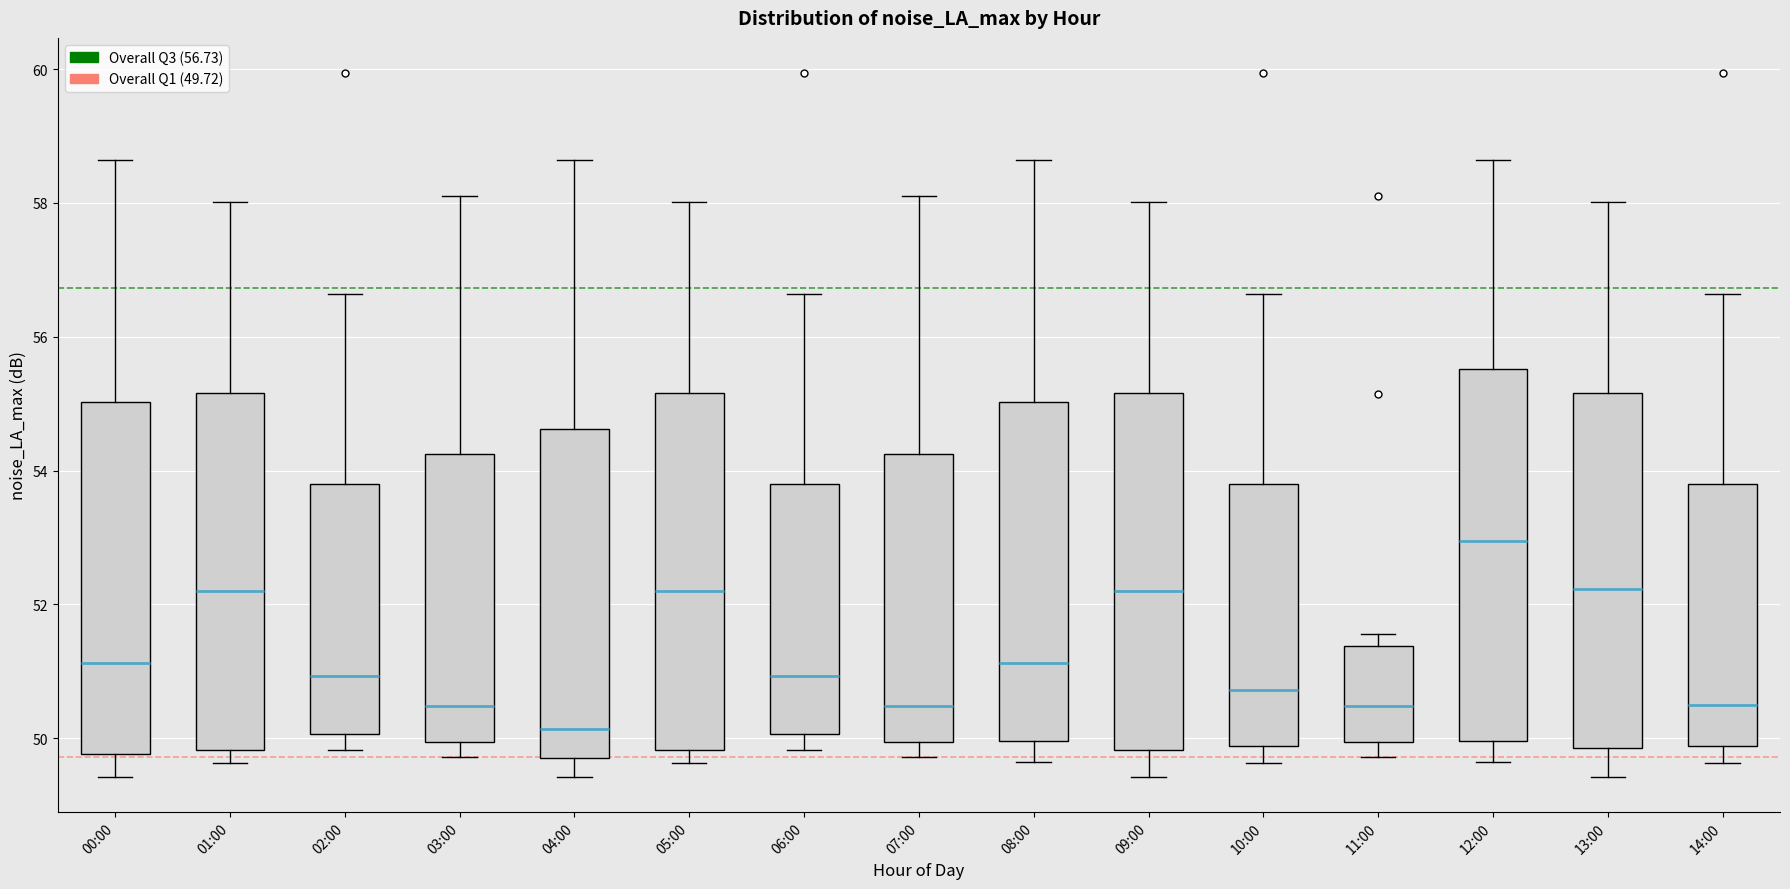

Reading left to right, transcribe this box plot: for each box, give where its median line is, the range the box spans, and where its two whiskers end, as read against the y-axis. The values are not printed on the chart, so give them approximately, as read against the axis.

00:00: median 51.2, box 49.8 to 55.0, whiskers 49.4 to 58.6
01:00: median 52.2, box 49.8 to 55.2, whiskers 49.6 to 58.0
02:00: median 51.0, box 50.0 to 53.8, whiskers 49.8 to 56.6
03:00: median 50.4, box 50.0 to 54.2, whiskers 49.8 to 58.2
04:00: median 50.2, box 49.8 to 54.6, whiskers 49.4 to 58.6
05:00: median 52.2, box 49.8 to 55.2, whiskers 49.6 to 58.0
06:00: median 51.0, box 50.0 to 53.8, whiskers 49.8 to 56.6
07:00: median 50.4, box 50.0 to 54.2, whiskers 49.8 to 58.2
08:00: median 51.2, box 50.0 to 55.0, whiskers 49.6 to 58.6
09:00: median 52.2, box 49.8 to 55.2, whiskers 49.4 to 58.0
10:00: median 50.8, box 49.8 to 53.8, whiskers 49.6 to 56.6
11:00: median 50.4, box 50.0 to 51.4, whiskers 49.8 to 51.6
12:00: median 53.0, box 50.0 to 55.6, whiskers 49.6 to 58.6
13:00: median 52.2, box 49.8 to 55.2, whiskers 49.4 to 58.0
14:00: median 50.4, box 49.8 to 53.8, whiskers 49.6 to 56.6